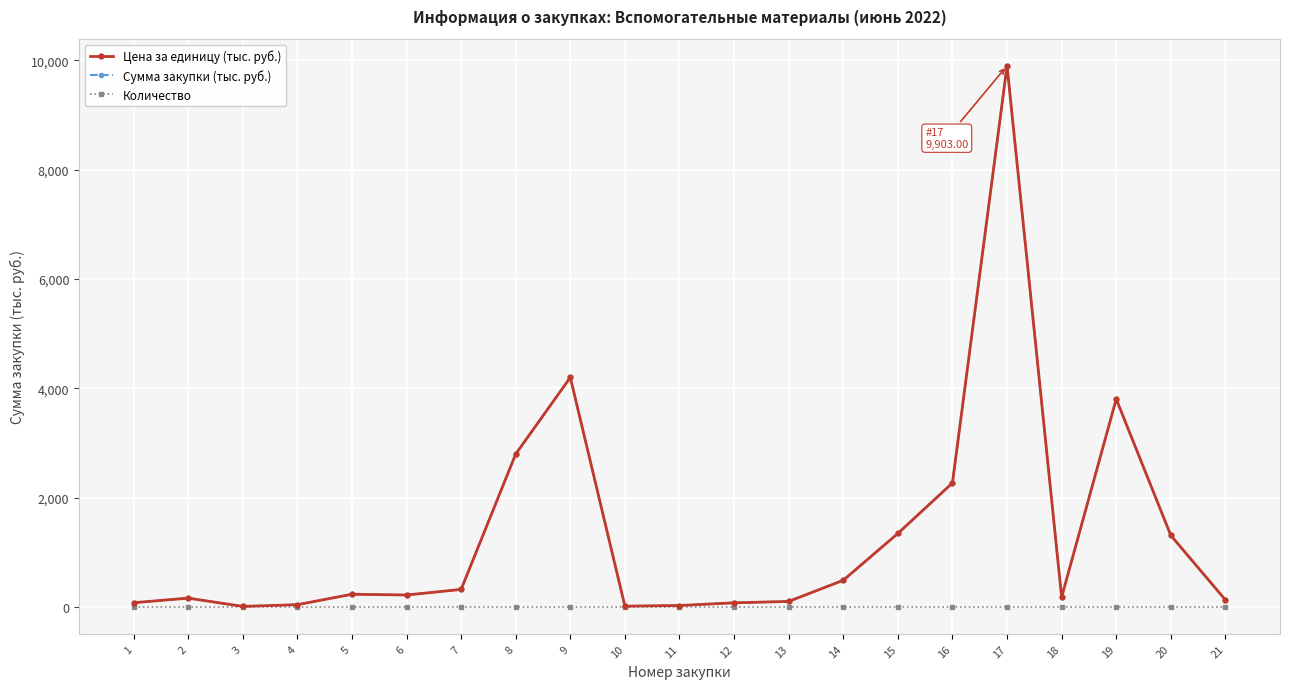

The value of Сумма закупки (тыс. руб.) at 21 is 128.0. True or false?

True